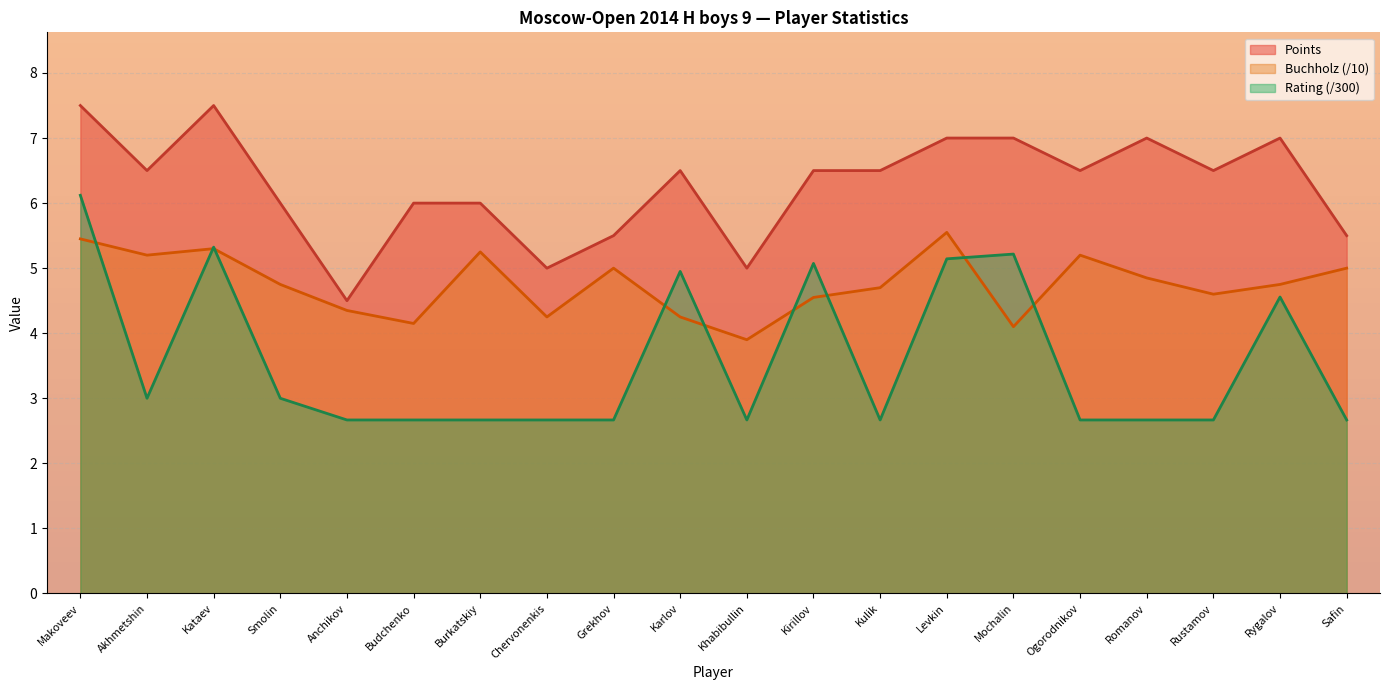

Reading left to right, extract all data points from this chart.

Points: 7.5	6.5	7.5	6.0	4.5	6.0	6.0	5.0	5.5	6.5	5.0	6.5	6.5	7.0	7.0	6.5	7.0	6.5	7.0	5.5
Buchholz: 5.5	5.2	5.3	4.8	4.3	4.2	5.2	4.2	5.0	4.2	3.9	4.5	4.7	5.5	4.1	5.2	4.8	4.6	4.8	5.0
Rating: 6.1	3.0	5.3	3.0	2.7	2.7	2.7	2.7	2.7	5.0	2.7	5.1	2.7	5.1	5.2	2.7	2.7	2.7	4.6	2.7